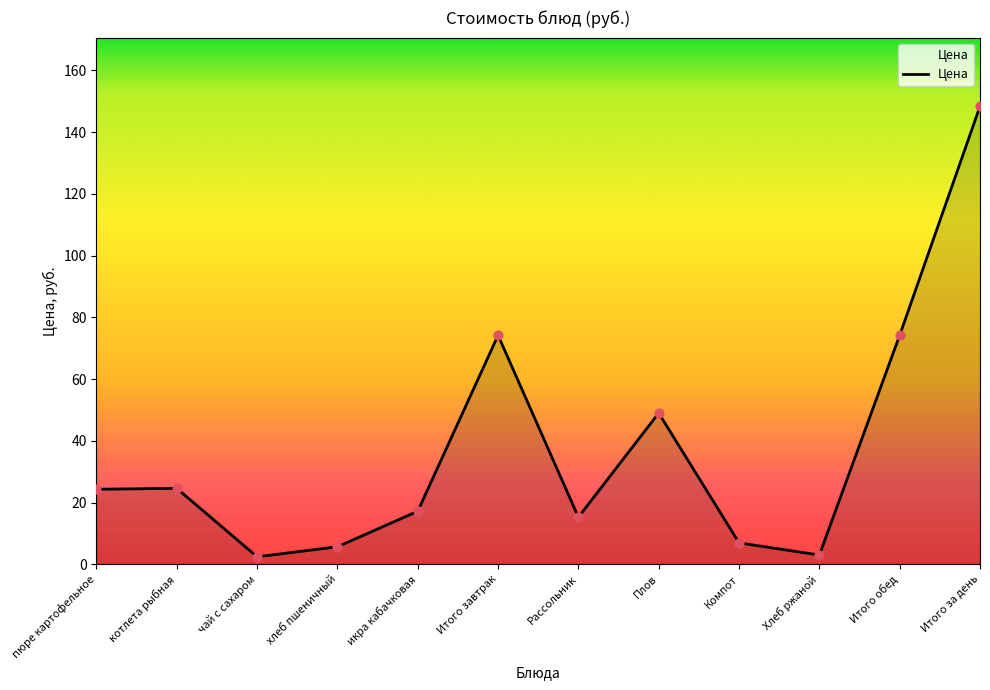

Between Хлеб ржаной and котлета рыбная, which is larger?

котлета рыбная